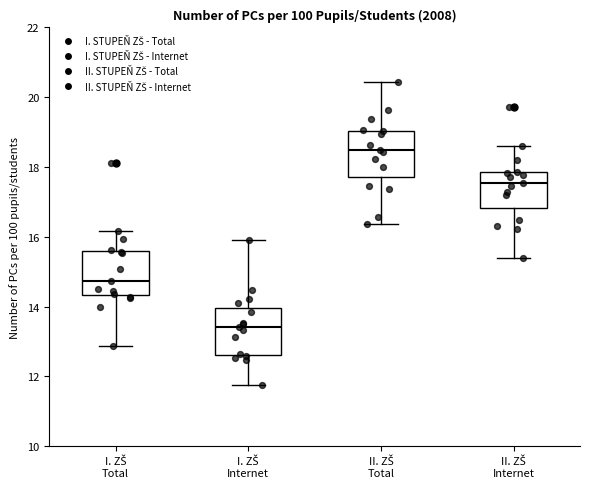

Which box has the highest median line?

II. ZŠ Total